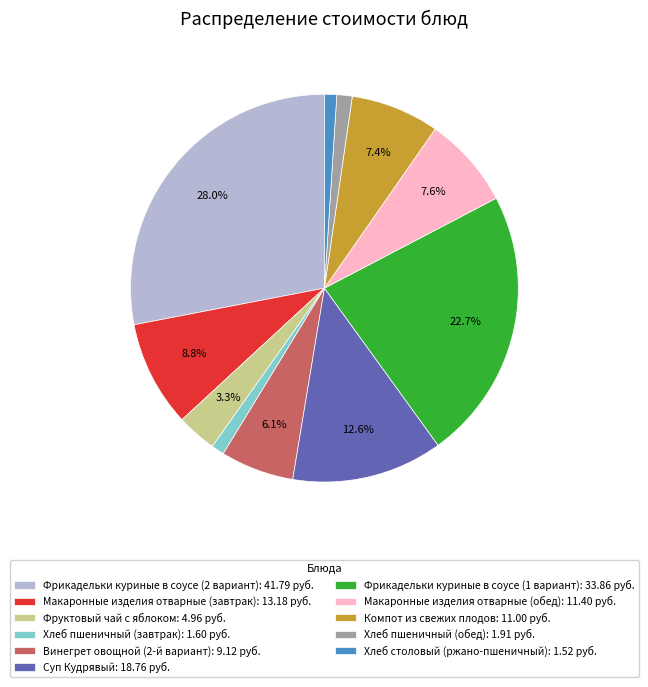

Is there any slice that represents more than half of the pie?

No